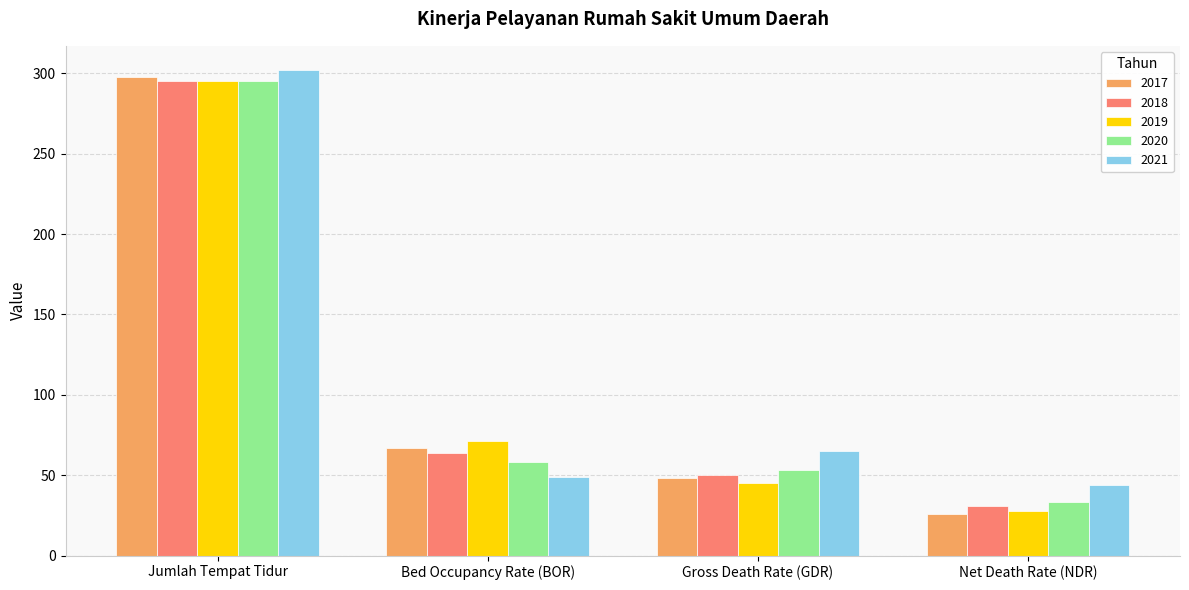

The 2020 series shows 53 at Gross Death Rate (GDR). True or false?

True